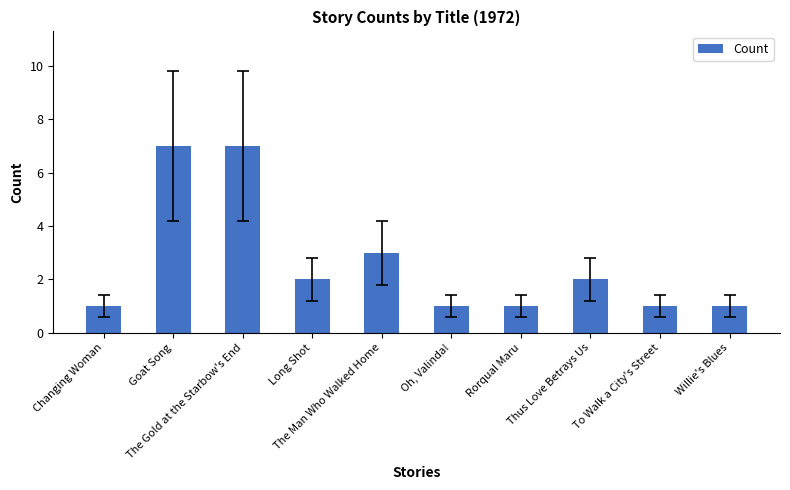

Reading right to left, what are all the values shown in this chart?

1	1	2	1	1	3	2	7	7	1